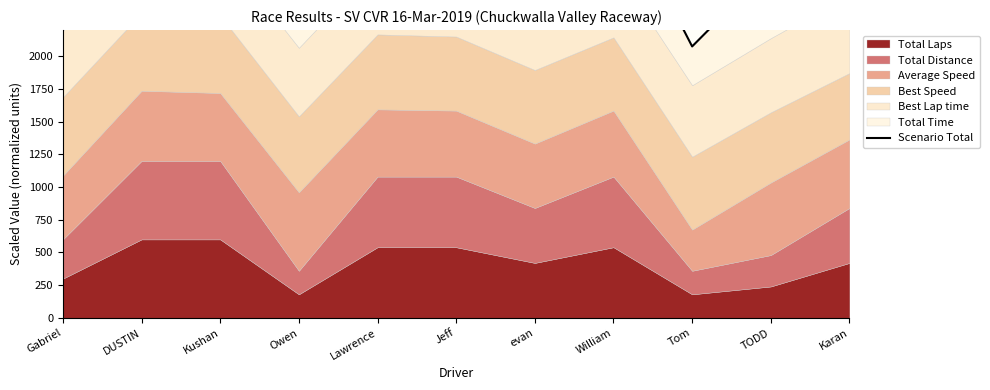

Reading left to right, extract all data points from this chart.

Gabriel=2514.1	DUSTIN=3423.4	Kushan=3425.3	Owen=2483.8	Lawrence=3243.5	Jeff=3243.9	evan=2878.7	William=3243.6	Tom=2075.1	TODD=2681.0	Karan=3024.3